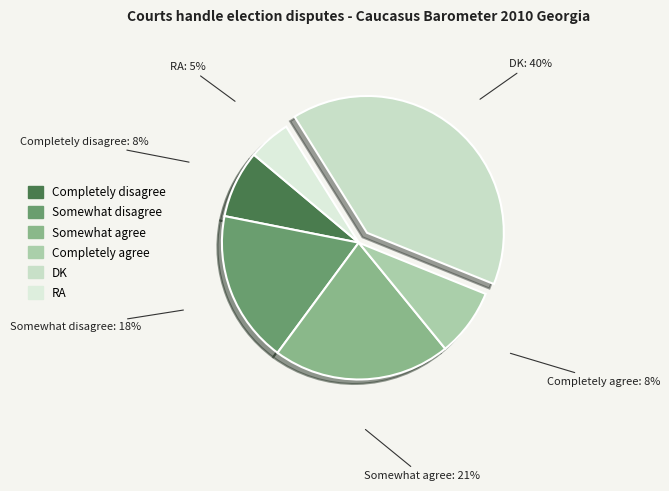

True or false: Completely disagree accounts for 16% of the total.

False